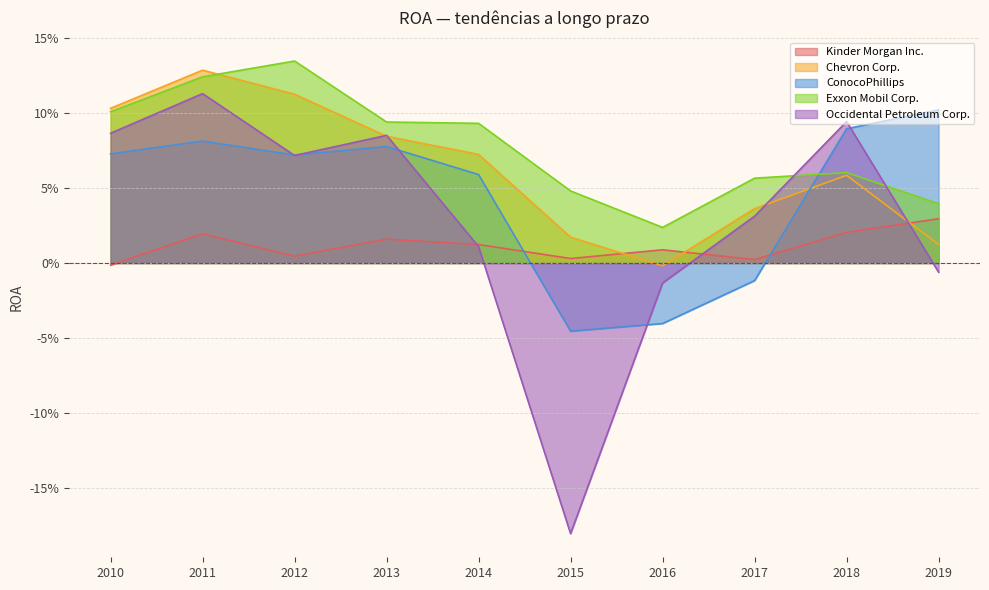

At which label is Chevron Corp. closest to 0?

2016